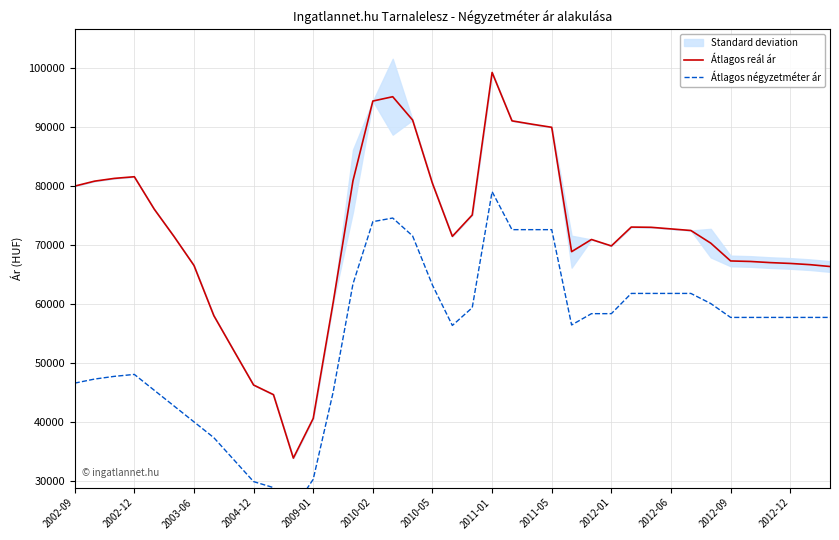

In Átlagos reál ár, how many points are lower than both neighbors (excluding endpoints)?

4